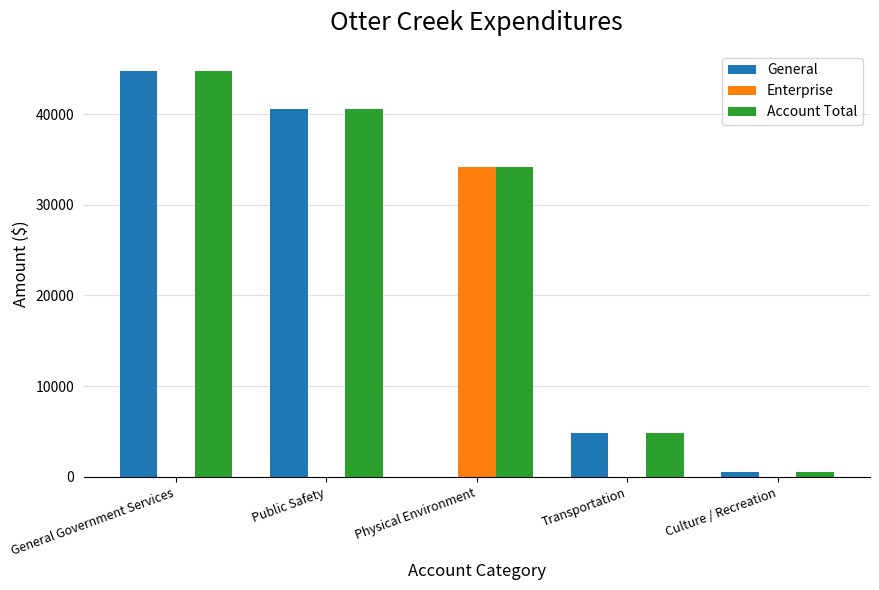

Count the number of categories in the chart.

5